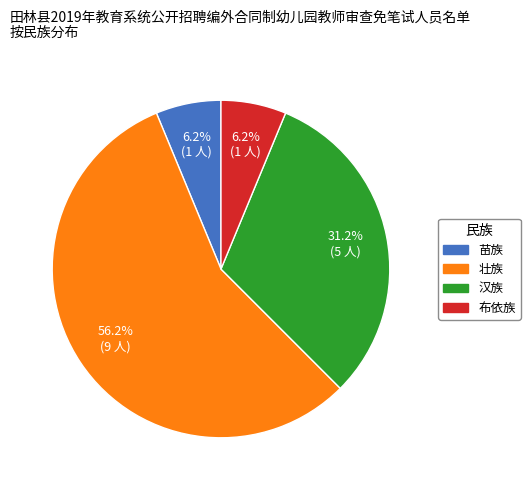

Does any single category account for the majority?

Yes